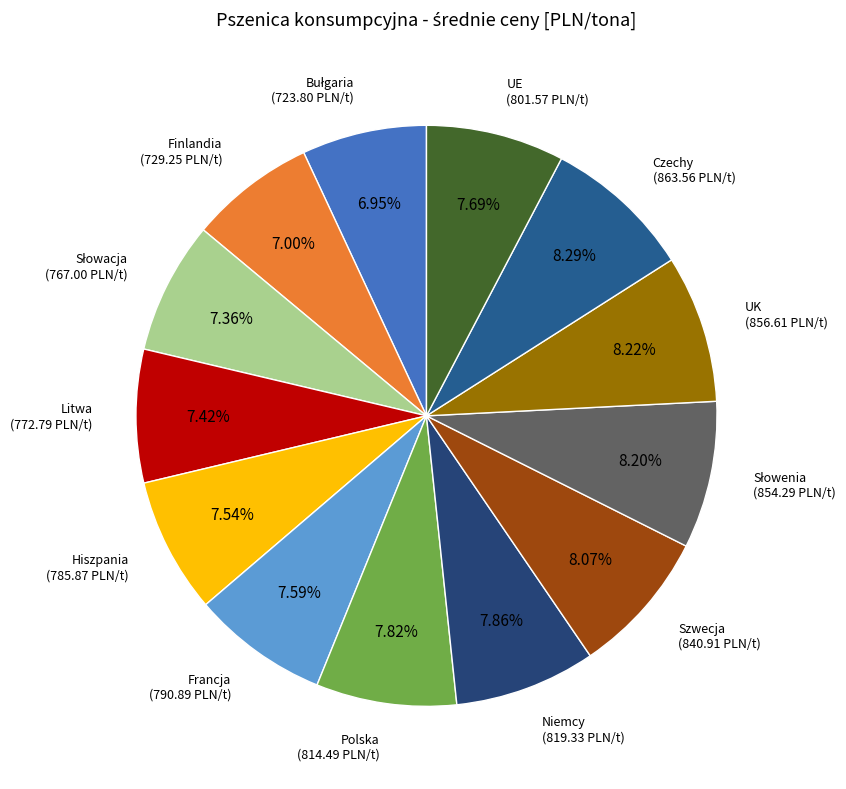

Which category has the smallest portion of the pie?

Bułgaria